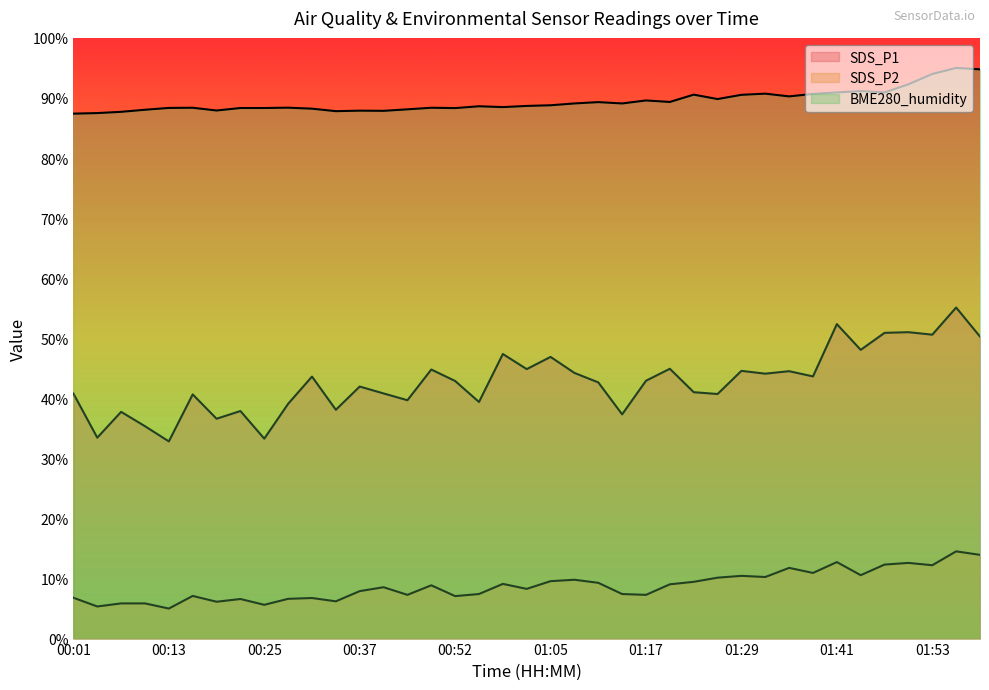

True or false: SDS_P1 and BME280_humidity cross at least once.

False